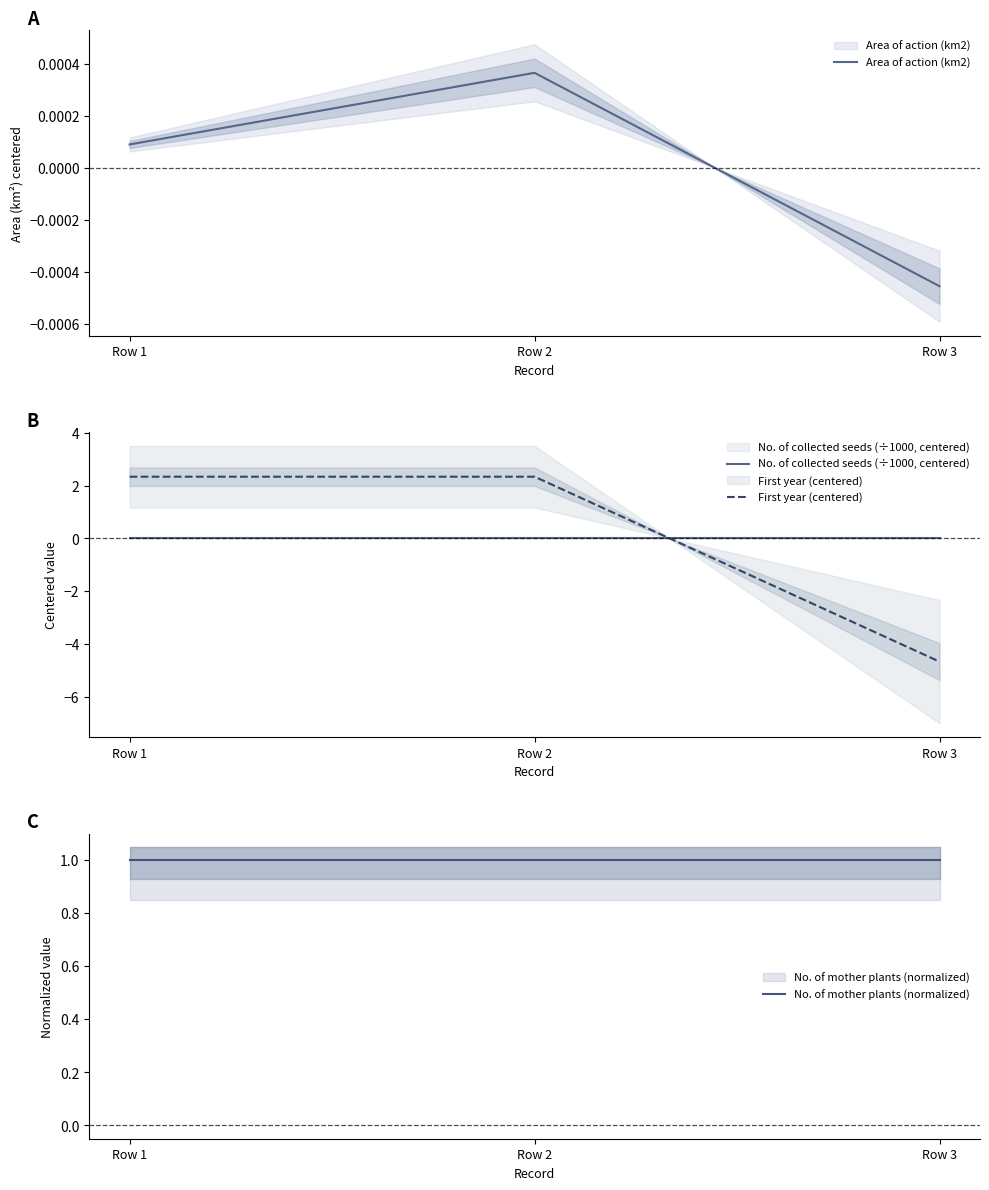

Reading left to right, extract all data points from this chart.

Area of action (km2): Row 1=0.0	Row 2=0.0	Row 3=-0.0
No. of collected seeds (÷1000, centered): Row 1=0.0	Row 2=0.0	Row 3=0.0
First year (centered): Row 1=2.3	Row 2=2.3	Row 3=-4.7
No. of mother plants (normalized): Row 1=1.0	Row 2=1.0	Row 3=1.0